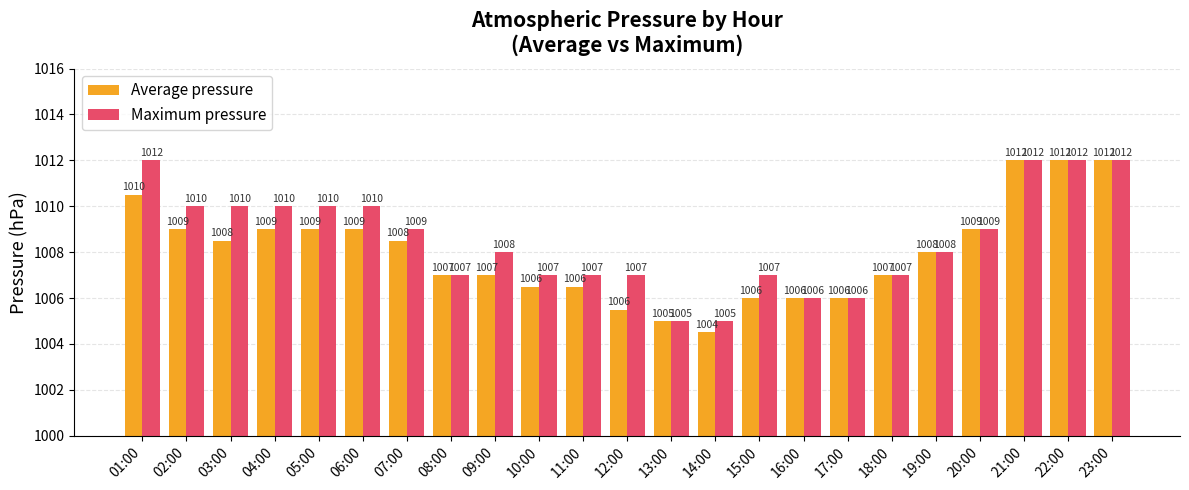

Which series has the largest total across all categories?

Maximum pressure